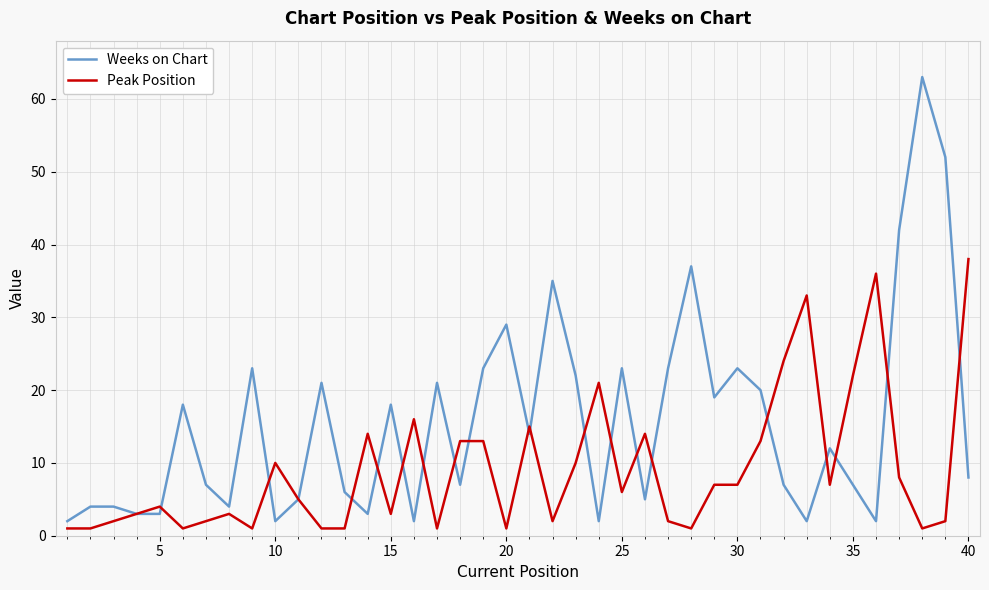

Which series has the widest spread of values?

Weeks on Chart